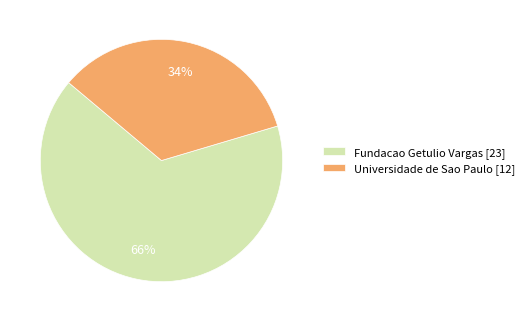

Rank the categories by value from lowest to highest.

Universidade de Sao Paulo [12], Fundacao Getulio Vargas [23]